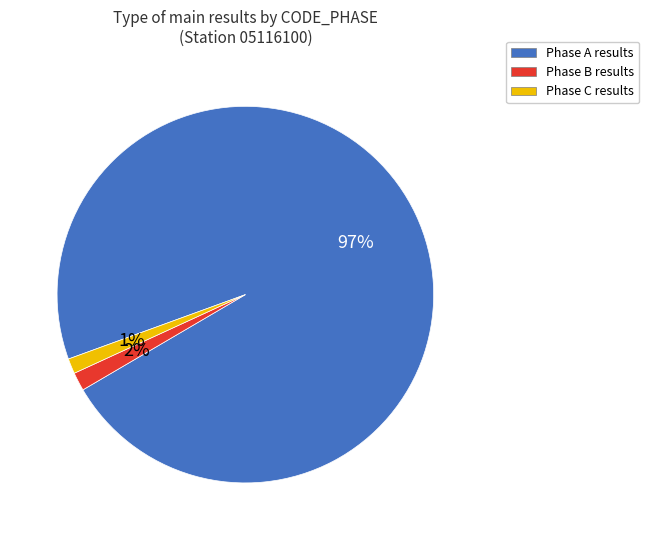

Count the number of slices in the pie.

3